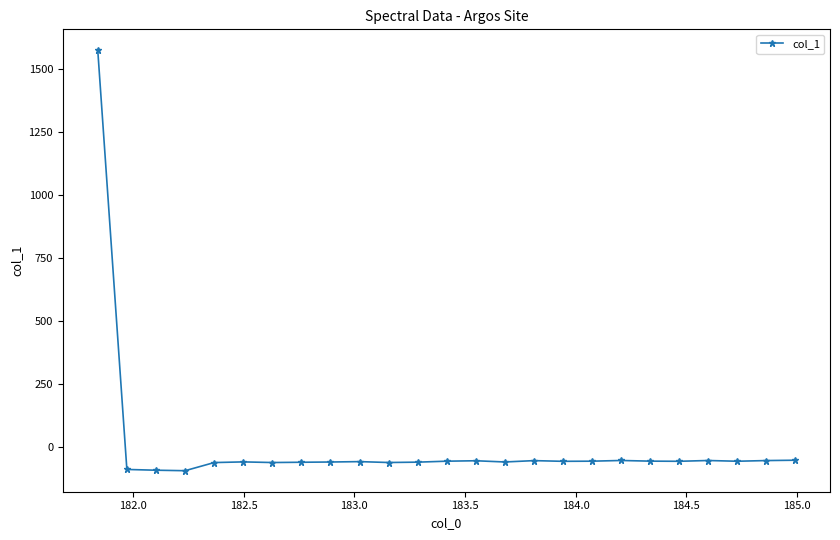

What is the difference between the second highest and minimum values?

41.6